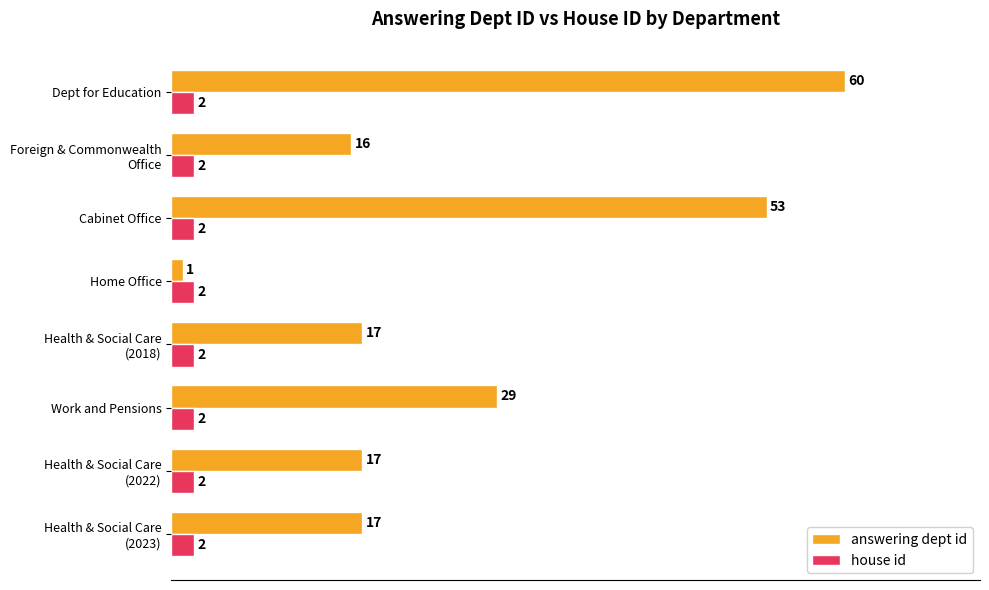

At how many categories does at least one series exceed 25?

3